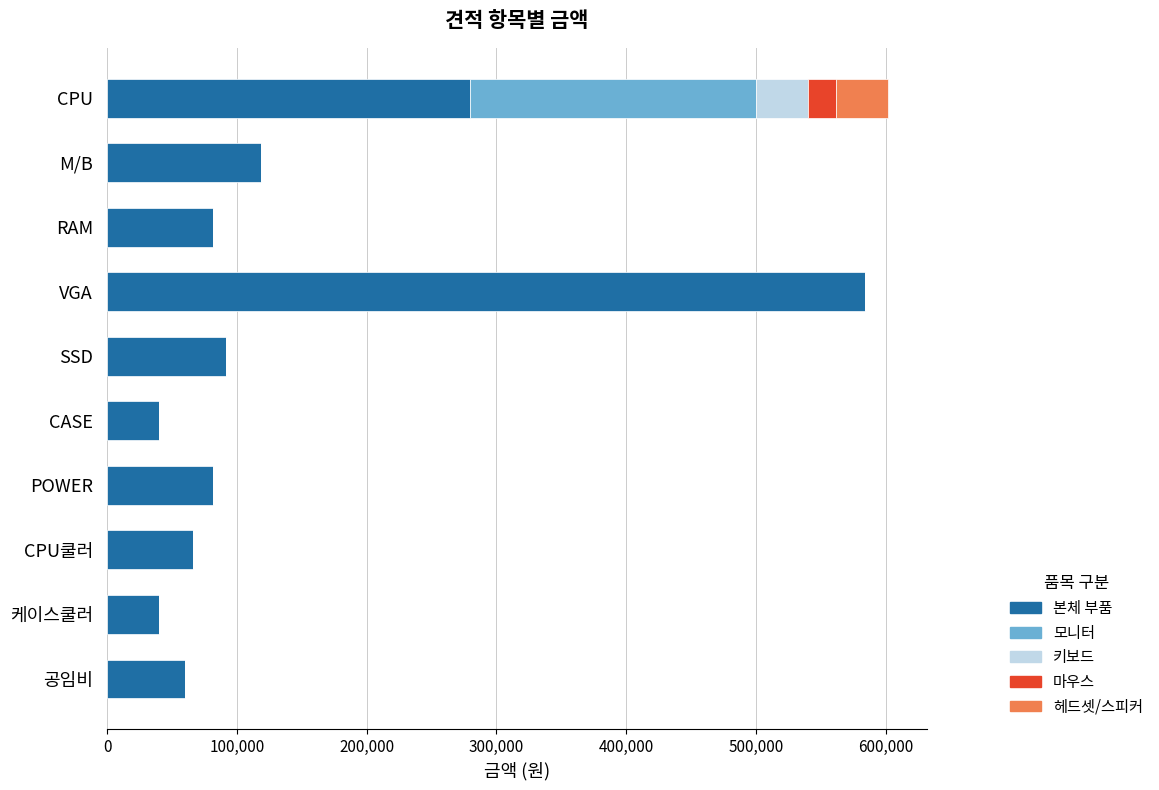

What is the sum of all 본체 부품 values?

1445000